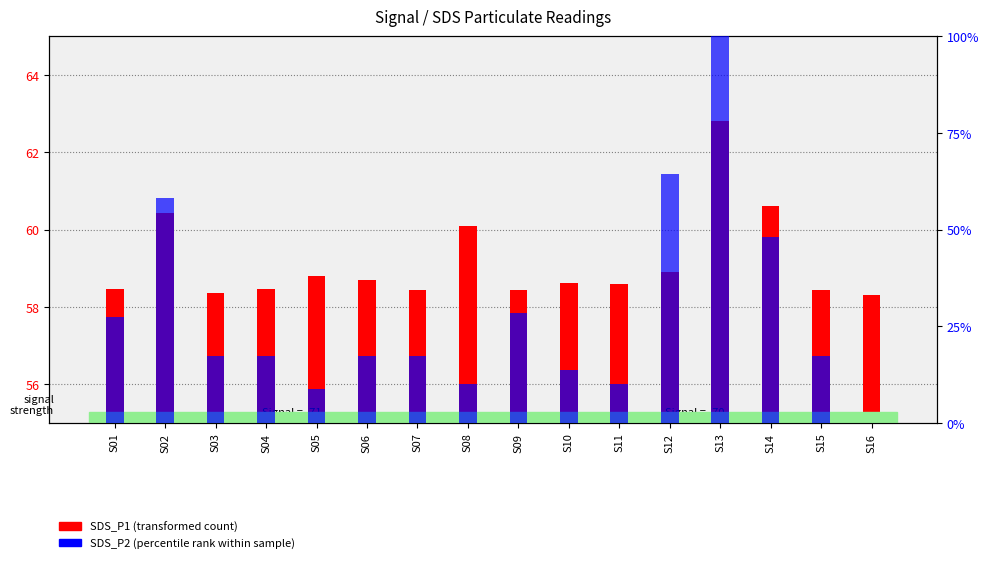

What is the highest value of the SDS_P1 (transformed count) series?

62.8